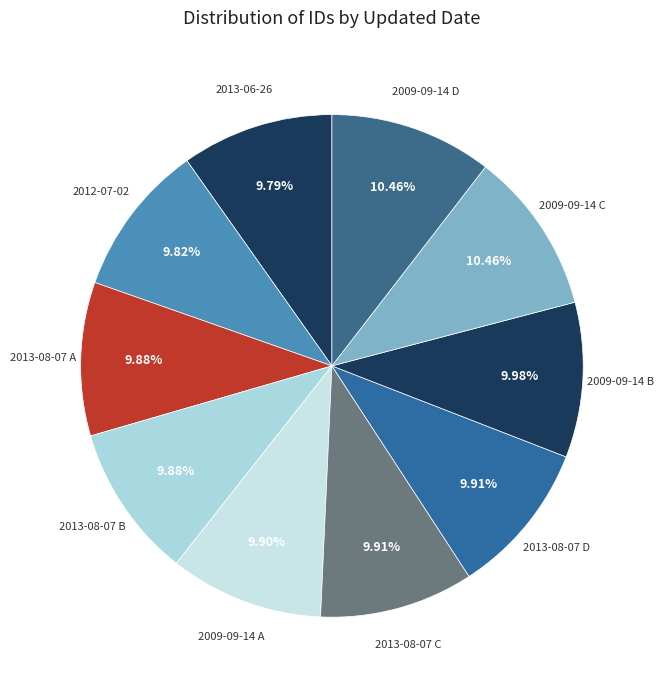

How many segments does this pie chart have?

10